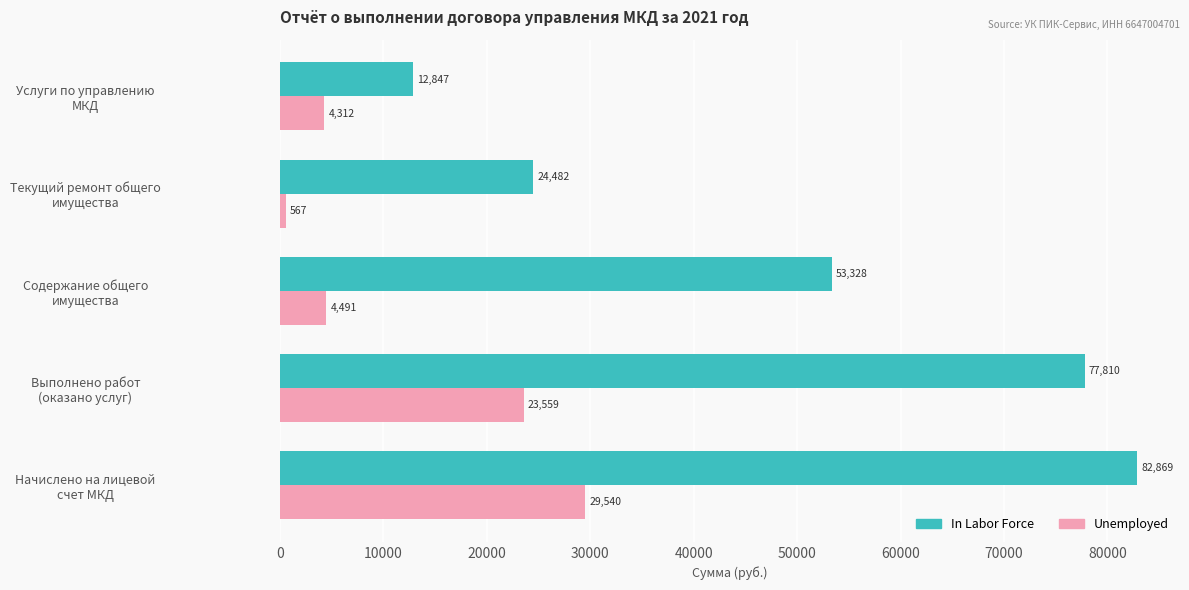

What is the difference between the maximum and second lowest values in the Unemployed series?

25228.0